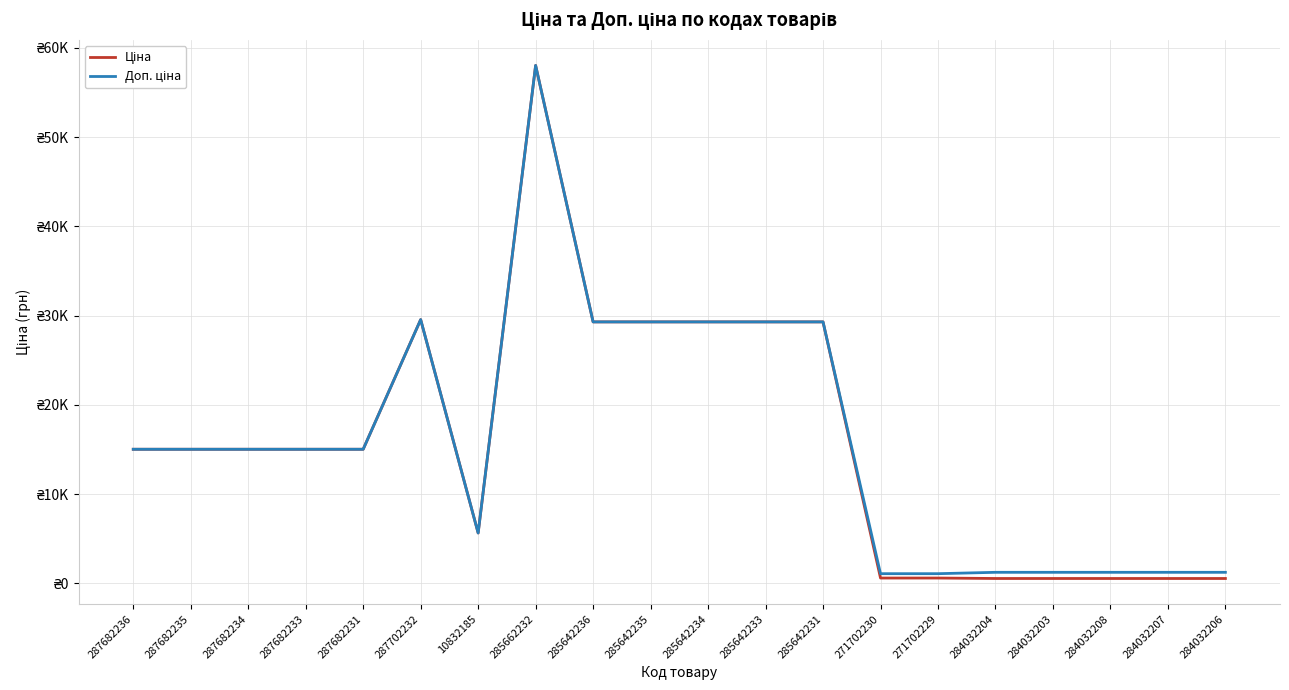

Rank the series by their average value, from highest to lowest.

Доп. ціна, Ціна